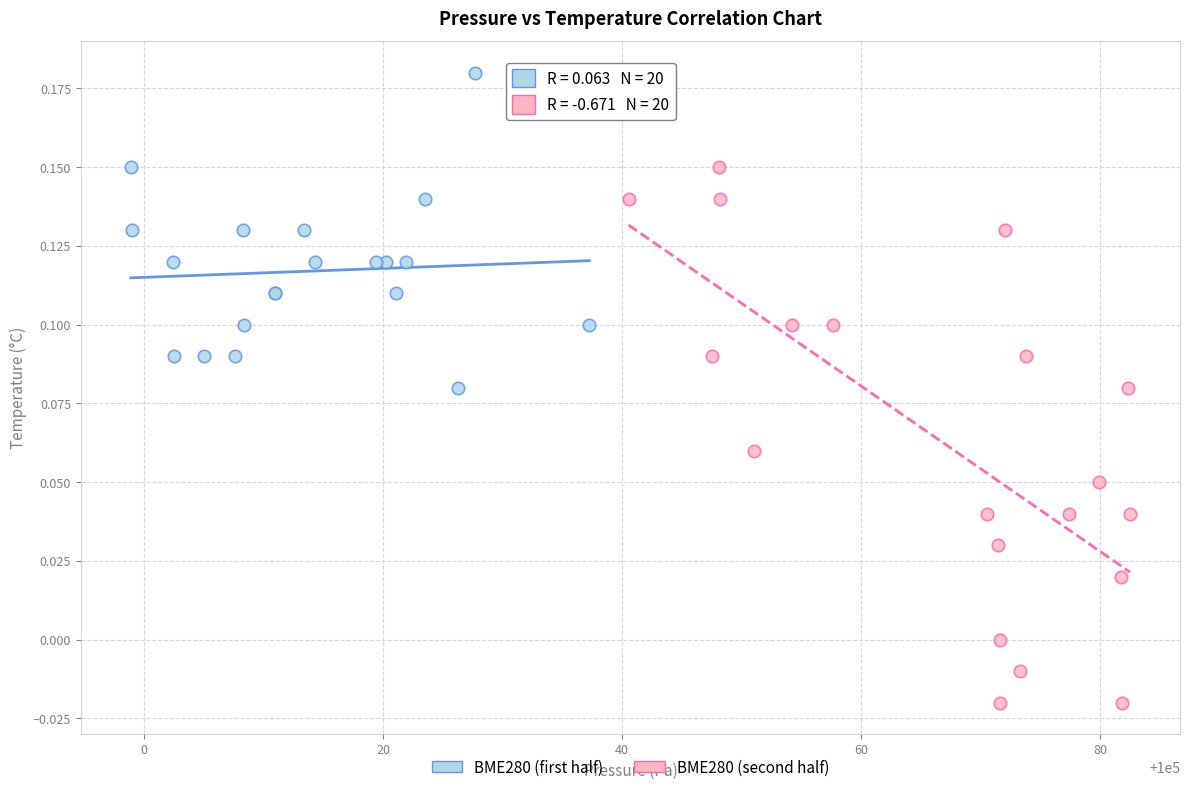

Which series has the largest Y range (max minus min)?

BME280 (second half)